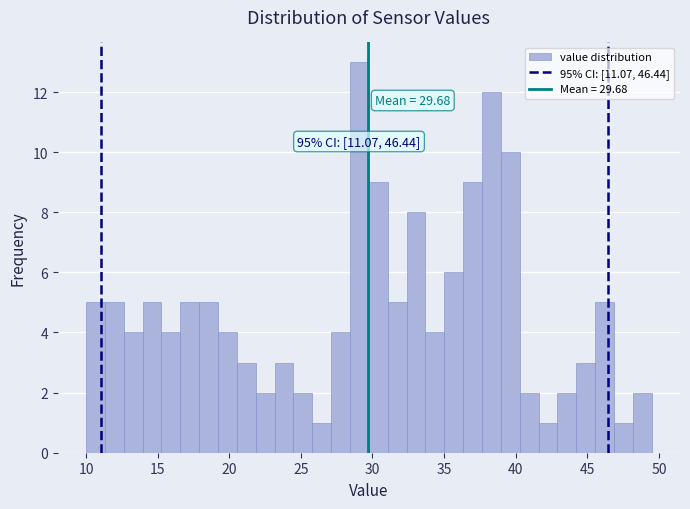

Read against the x-axis, roughly where is the centre of the tallest bar?

29.0